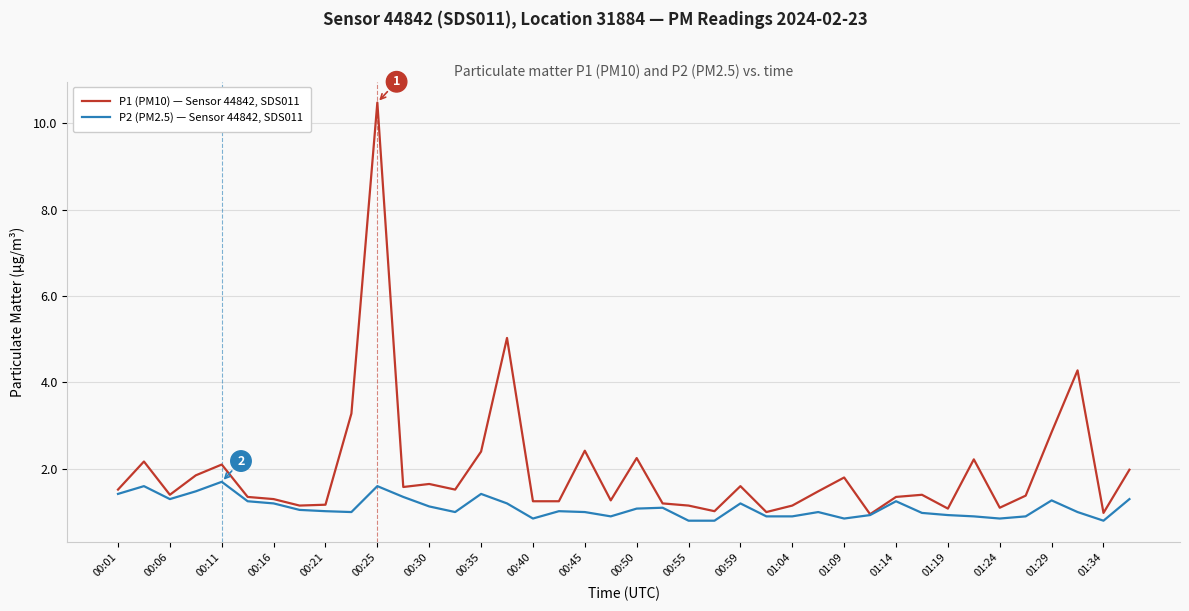

Which series has the largest total across all categories?

P1 (PM10) — Sensor 44842, SDS011